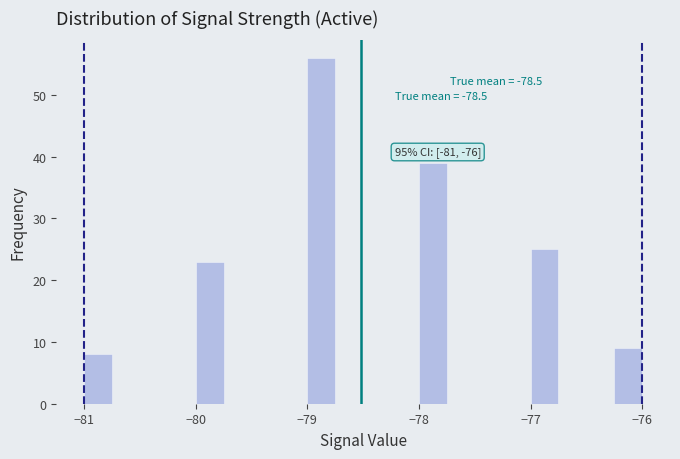

Read against the x-axis, roughly where is the centre of the tallest bar?

-78.9